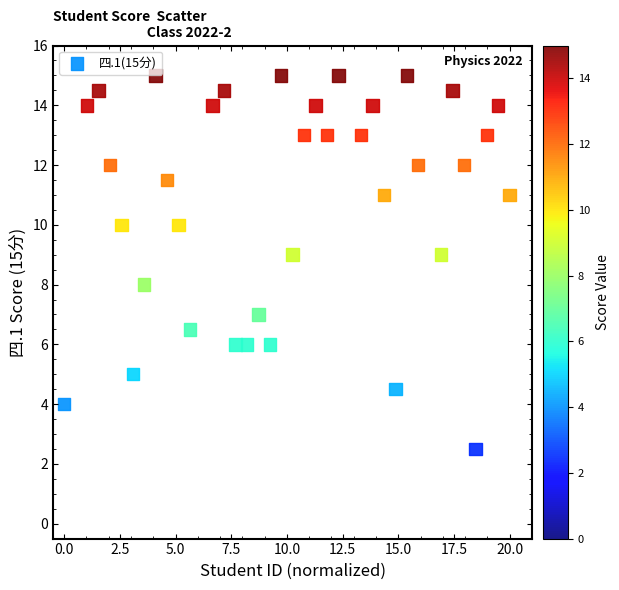

What is the range of Y values (max minus min)?

12.5